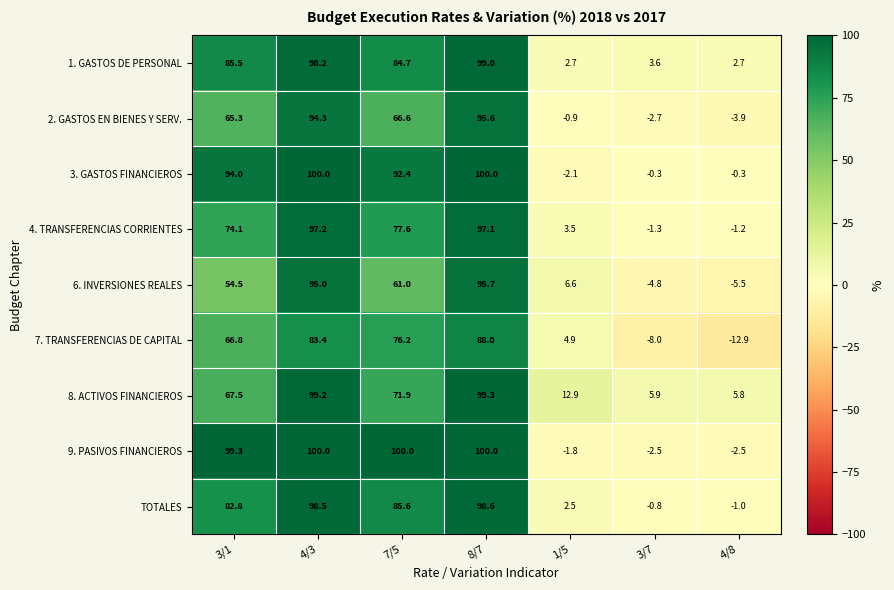

Is the value of 9. PASIVOS FINANCIEROS at 4/8 greater than the value of 6. INVERSIONES REALES at 3/1?

No